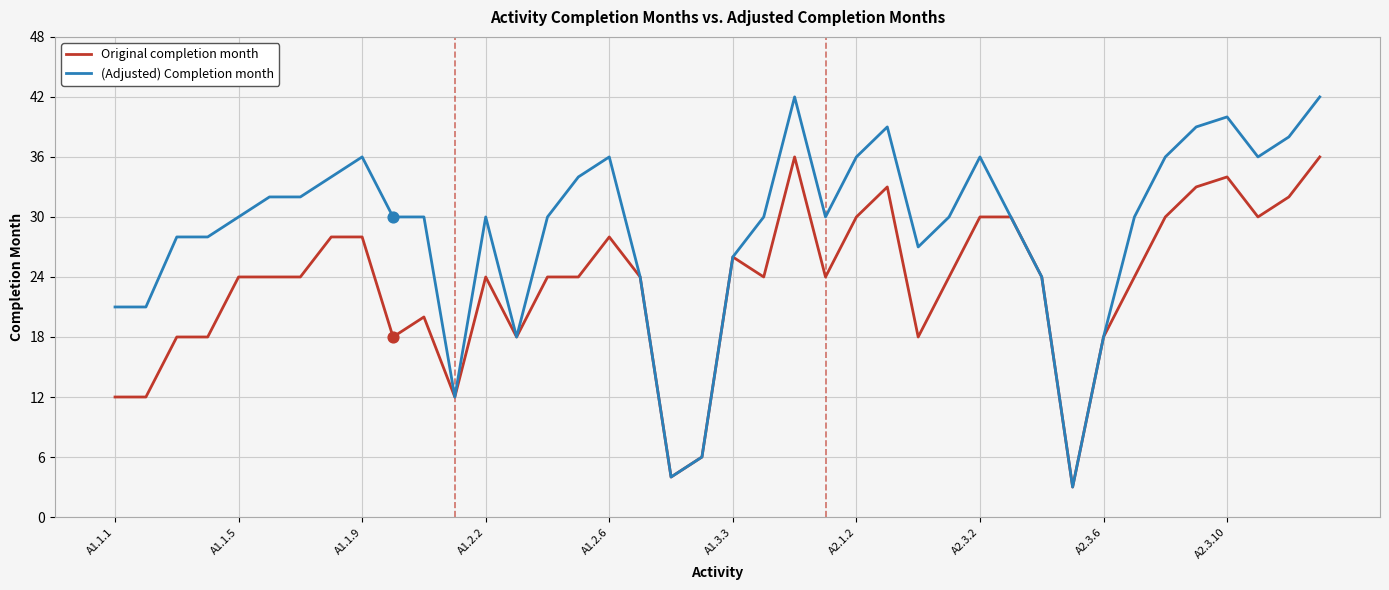

Which series has the largest total across all categories?

(Adjusted) Completion month